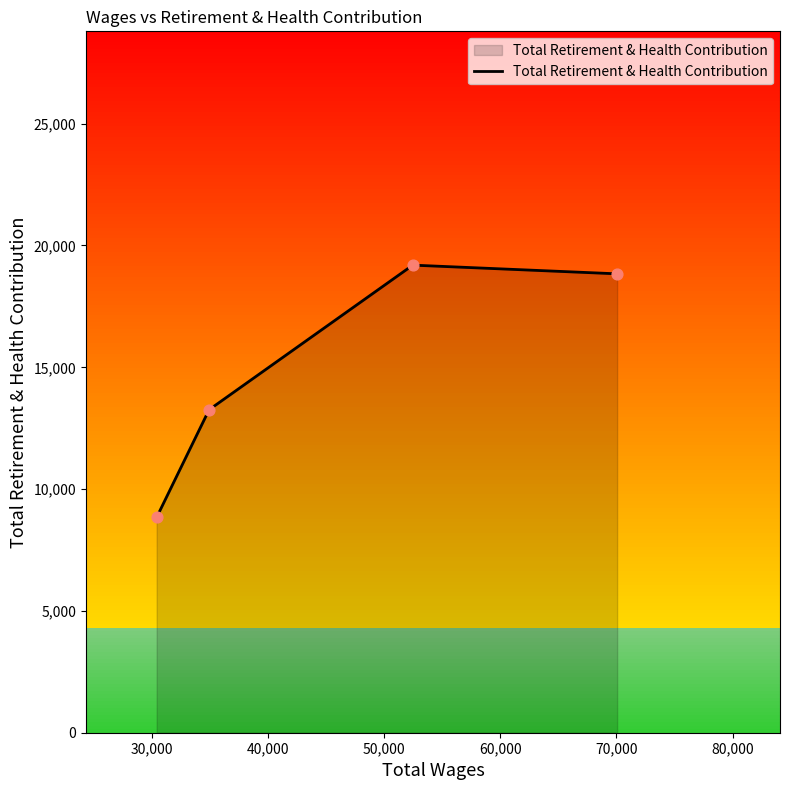

What is the maximum value for Total Retirement & Health Contribution?

19194